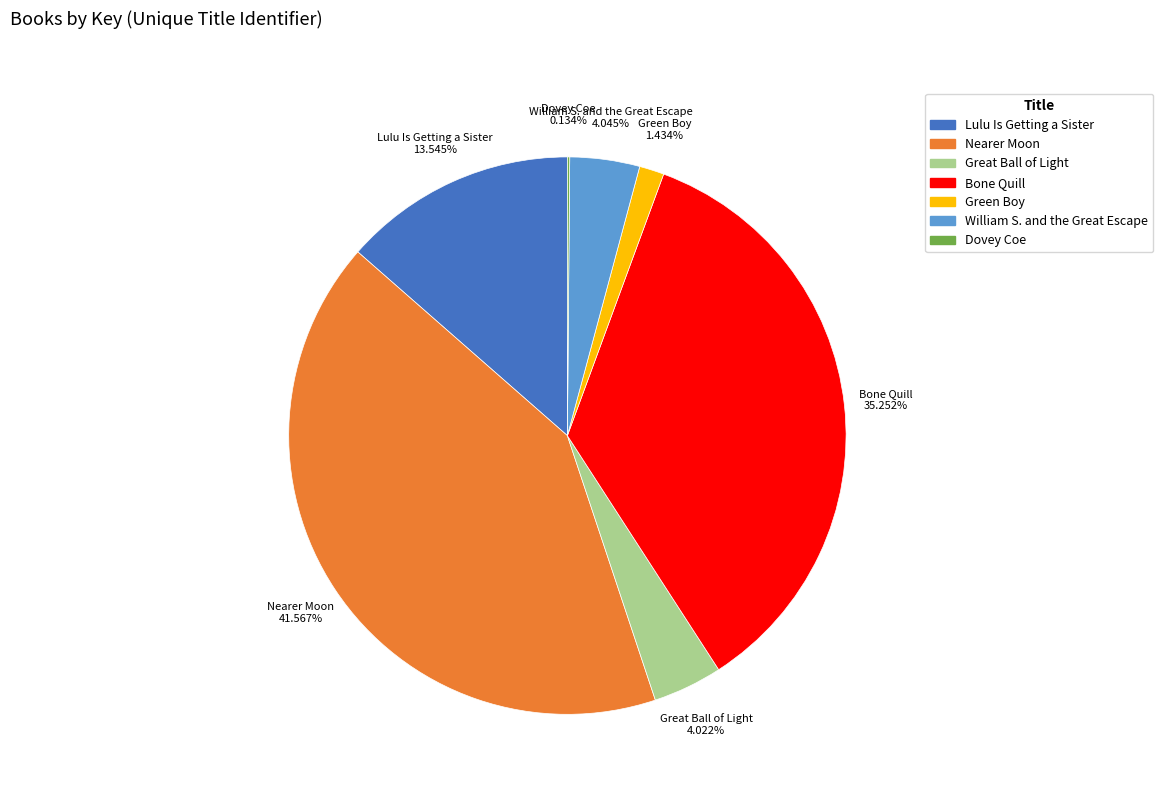

What is the largest slice in the pie chart?

Nearer Moon